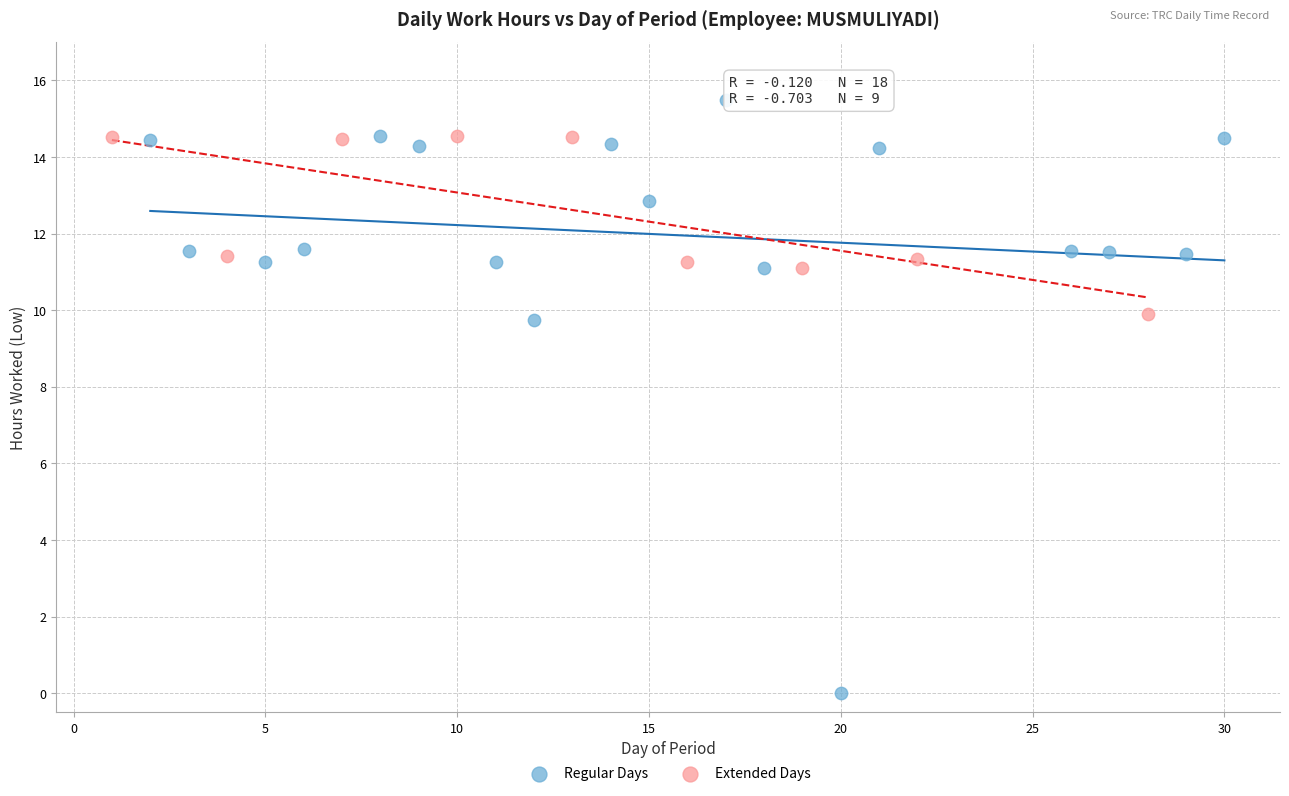

What are all the series names shown in the legend?

Regular Days, Extended Days